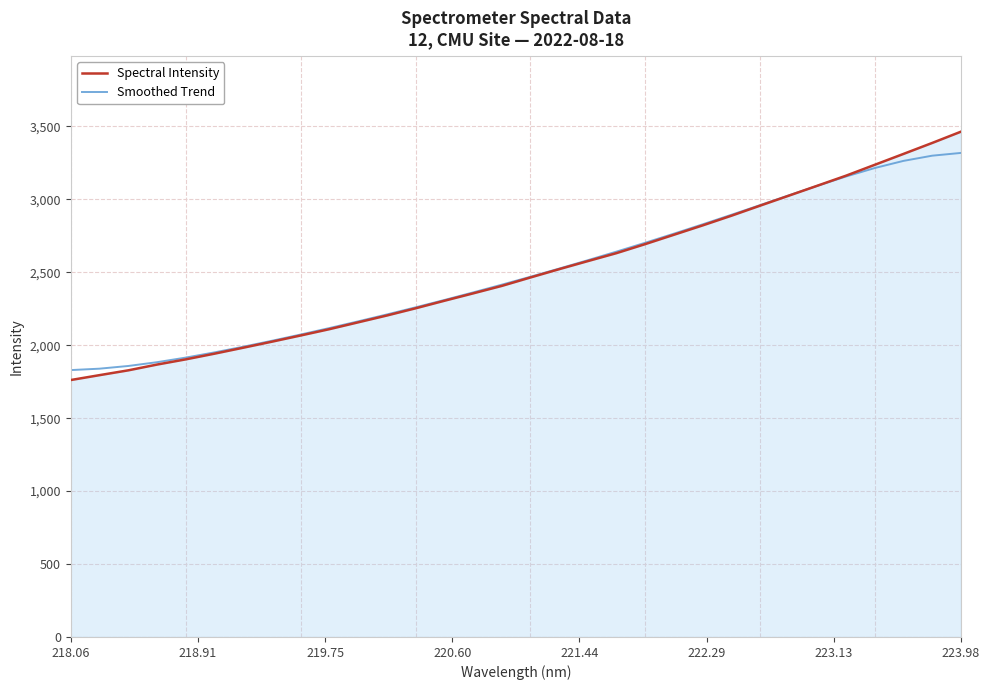

How many lines are shown in the chart?

2